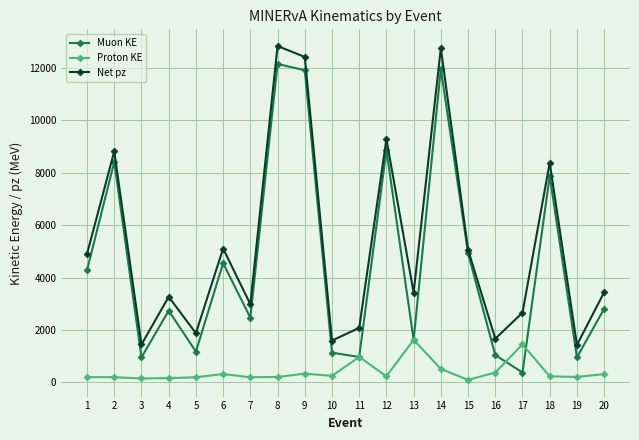

True or false: Proton KE and Net pz cross at least once.

False